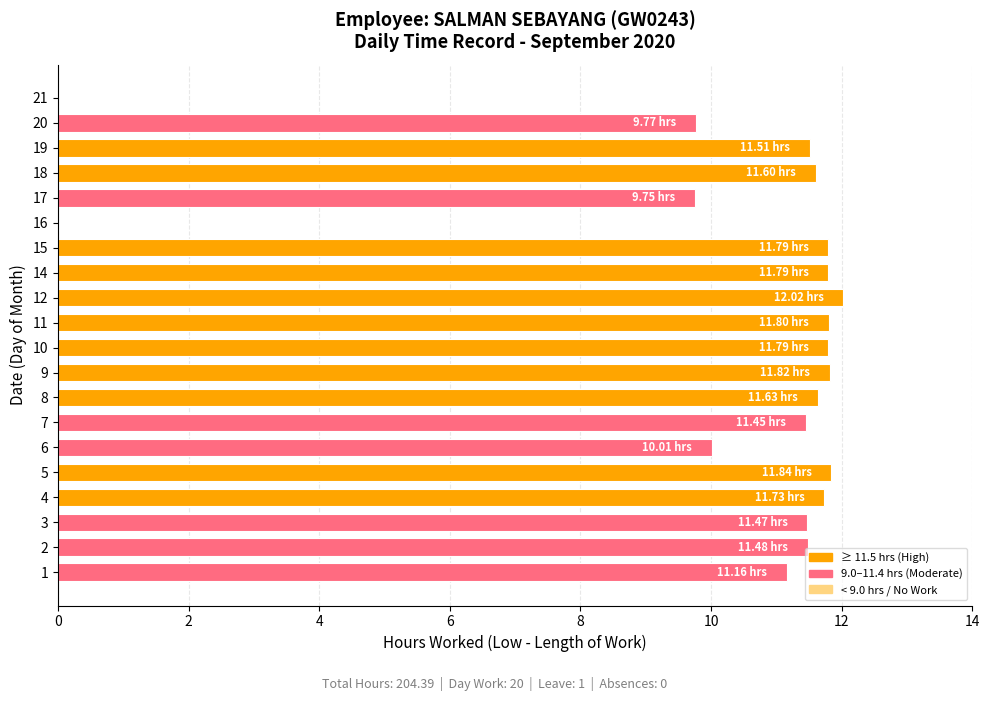

Approximately how many times larger is the value at 17 compared to 6?

1.0